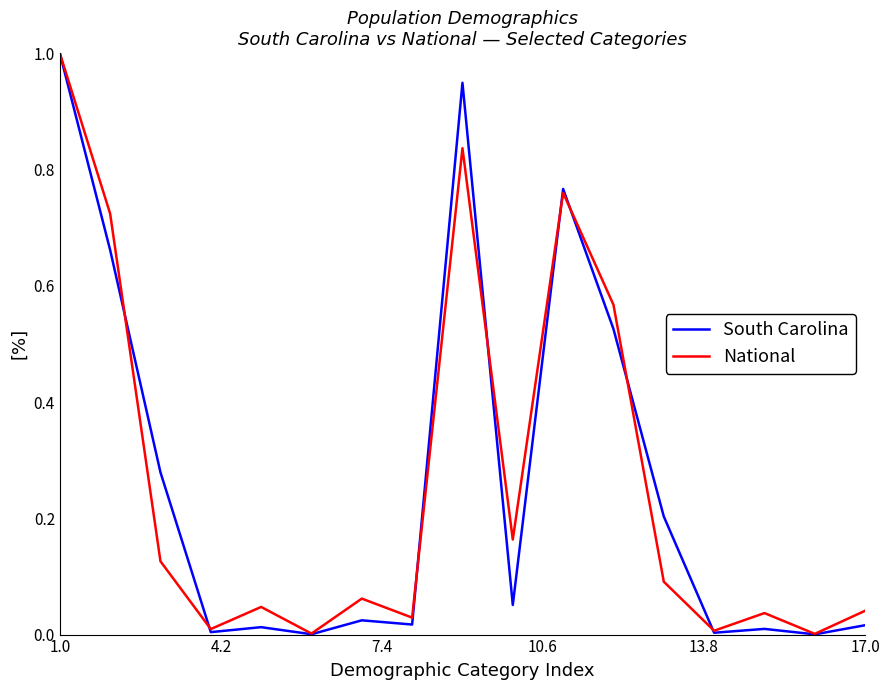

How many times do National and South Carolina cross each other?

8